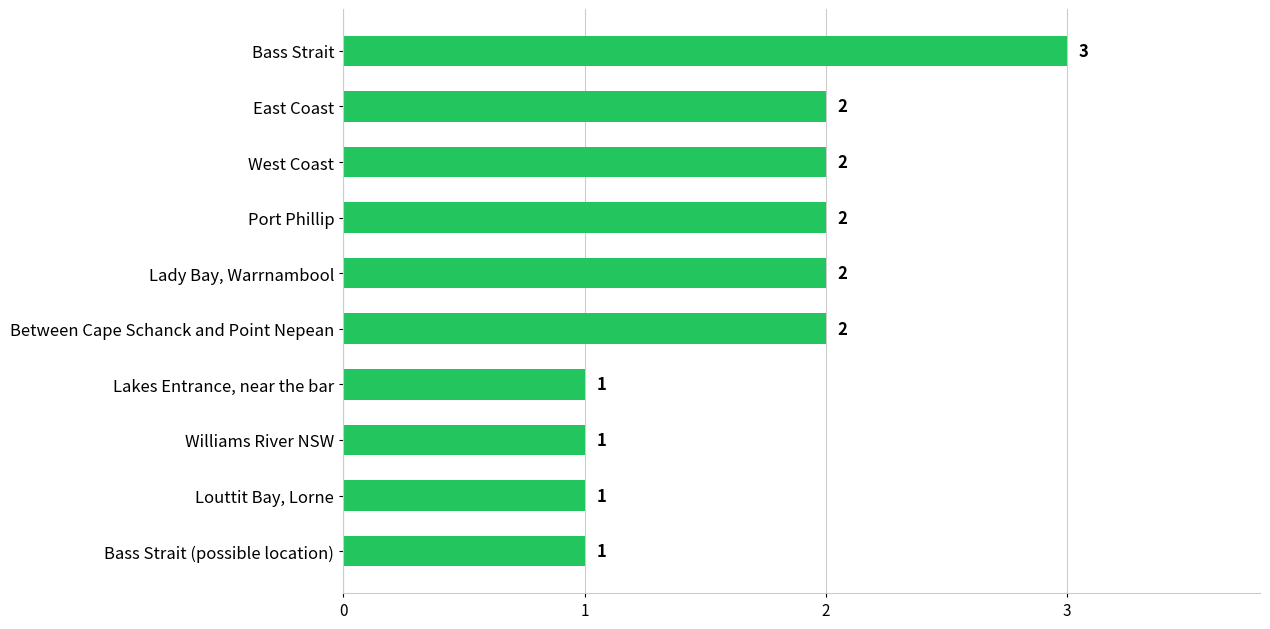

Approximately how many times larger is the value at Louttit Bay, Lorne compared to Lady Bay, Warrnambool?

0.5